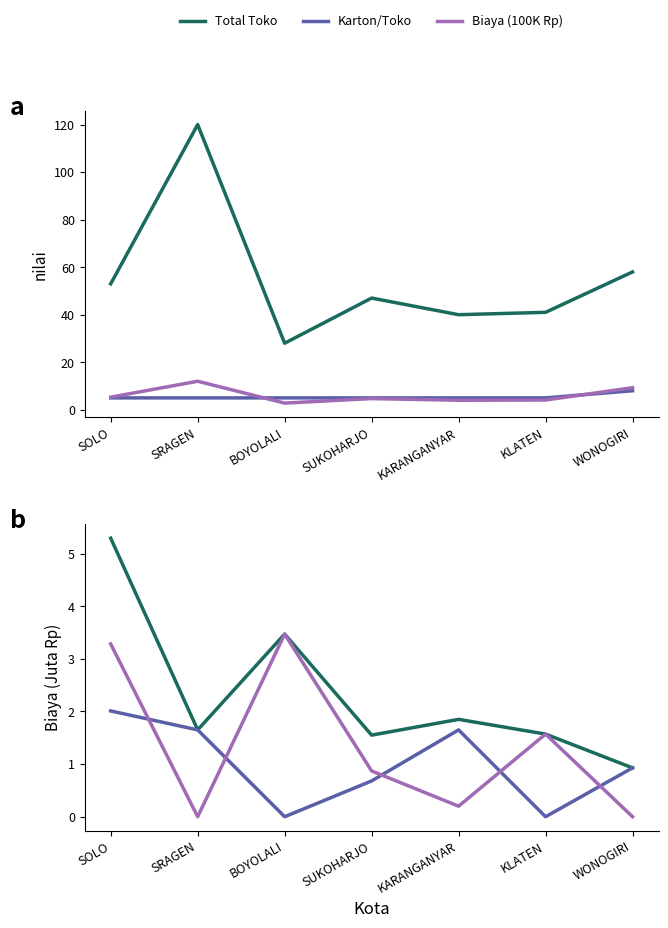

What is the spread (max minus min) of values at SUKOHARJO?

46.3